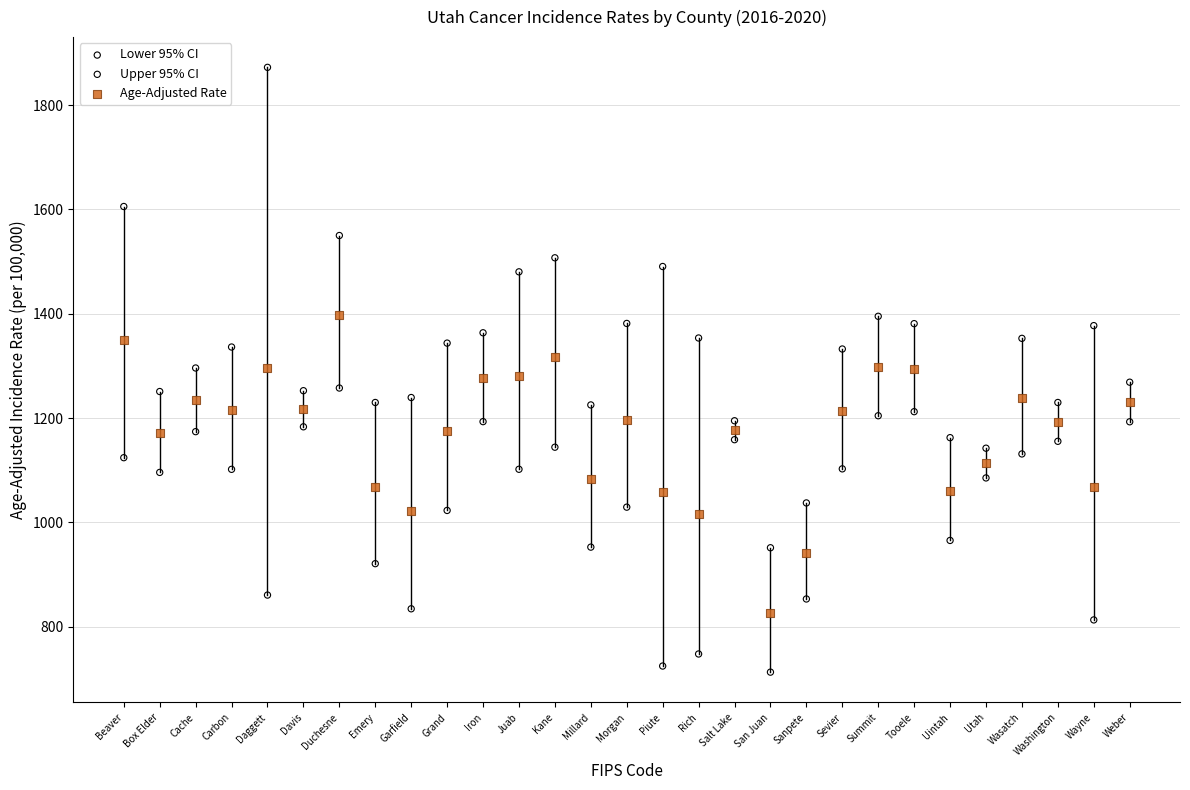

Which series reaches the maximum Y coordinate?

Upper 95% CI